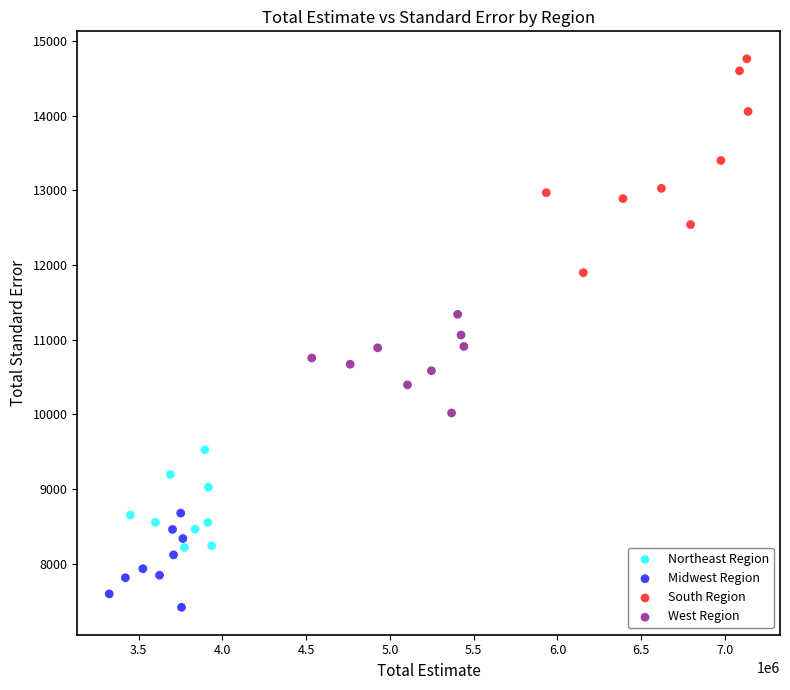

Which series contains the lowest Y value?

Midwest Region